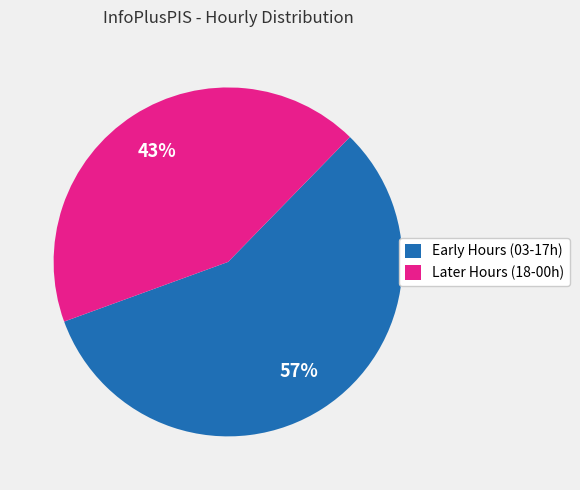

What is the ratio of the value at Early Hours (03-17h) to the value at Later Hours (18-00h)?

1.3